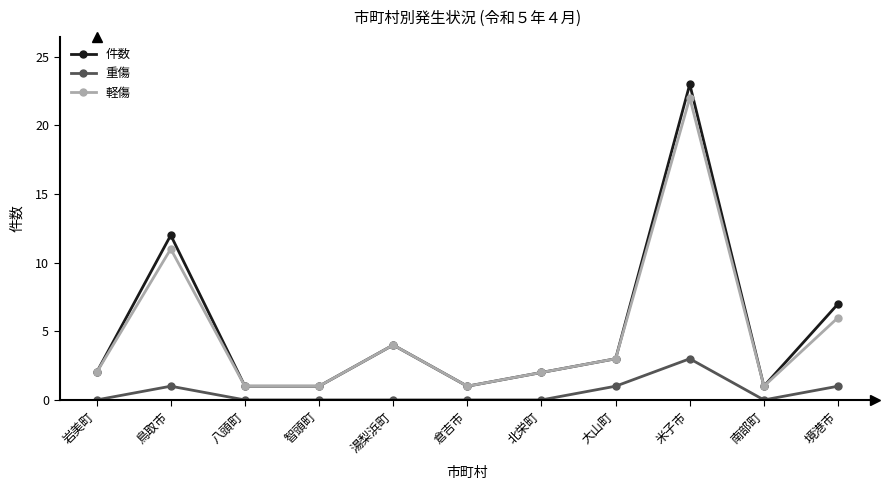

The value of 件数 at 北栄町 is 1. True or false?

False